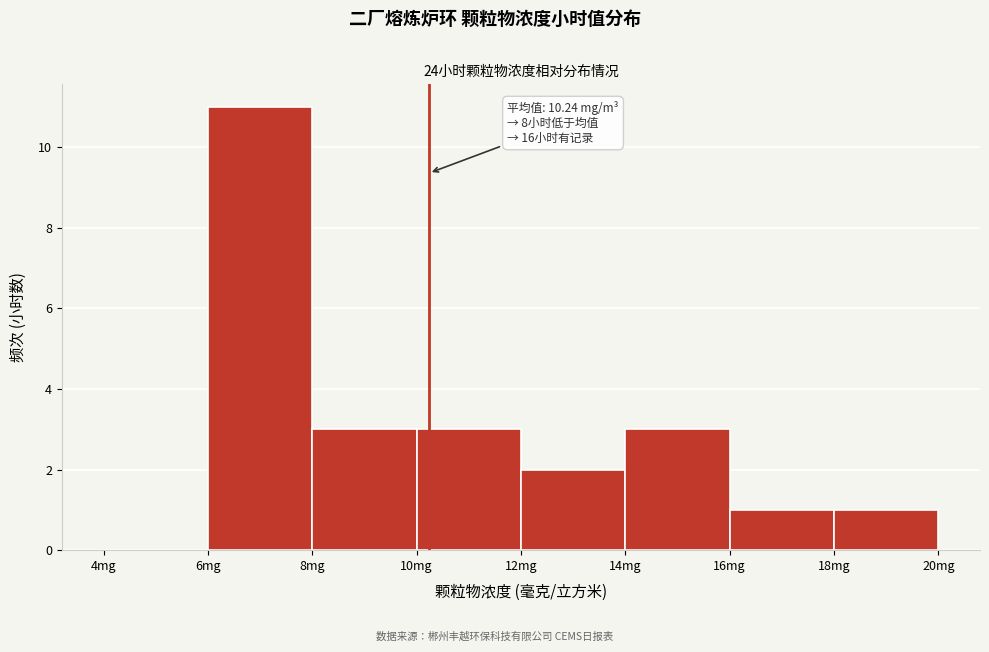

Which range on the x-axis has the tallest bar?

6 to 8